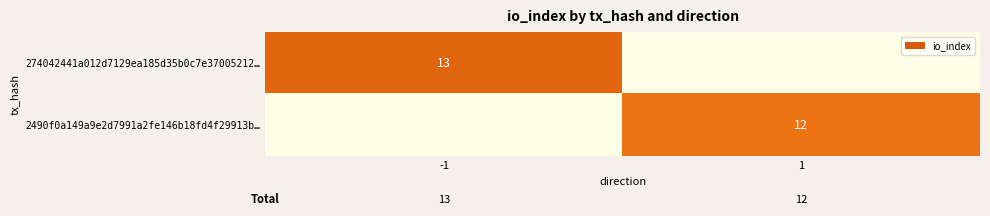

Is it true that 2490f0a149a9e2d7991a2fe146b18fd4f29913b… equals 12 at 1?

True